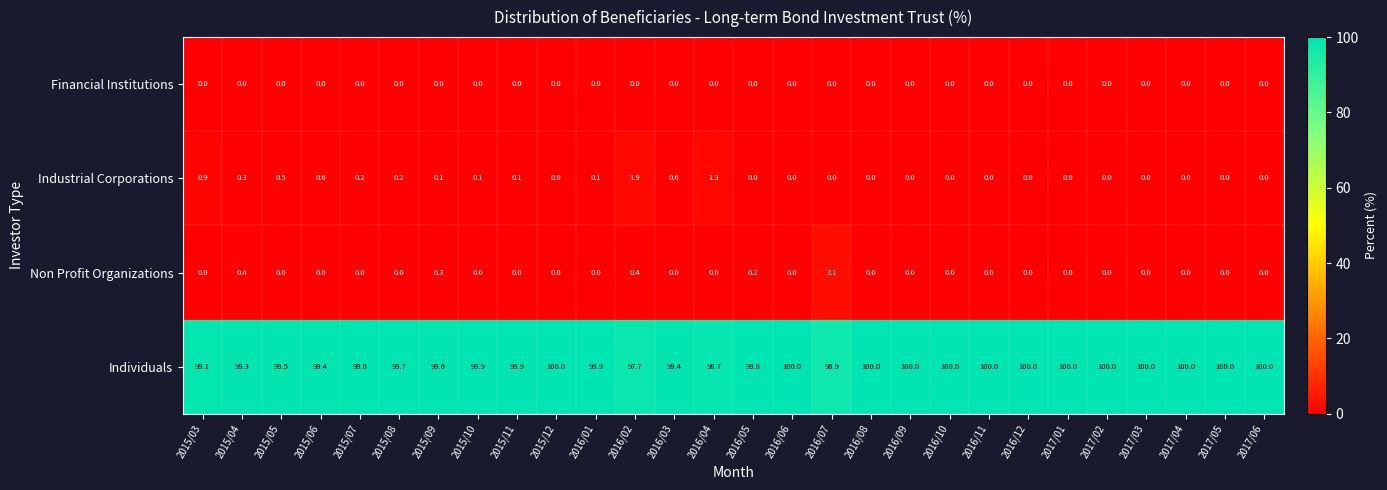

How many series are shown in this chart?

4